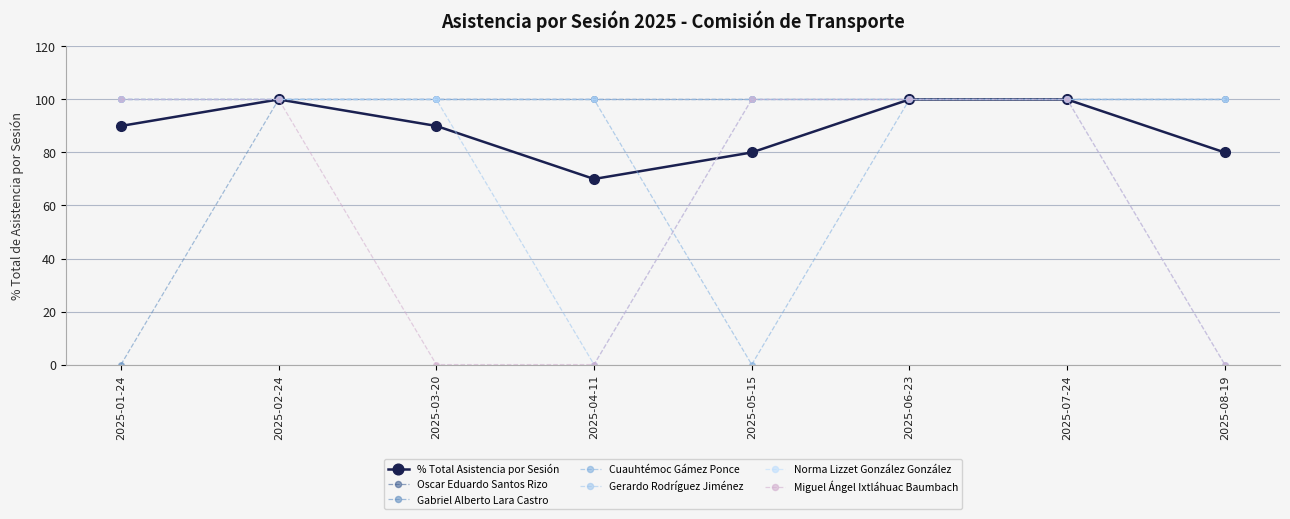

Is this an area chart (filled region under the line)?

No